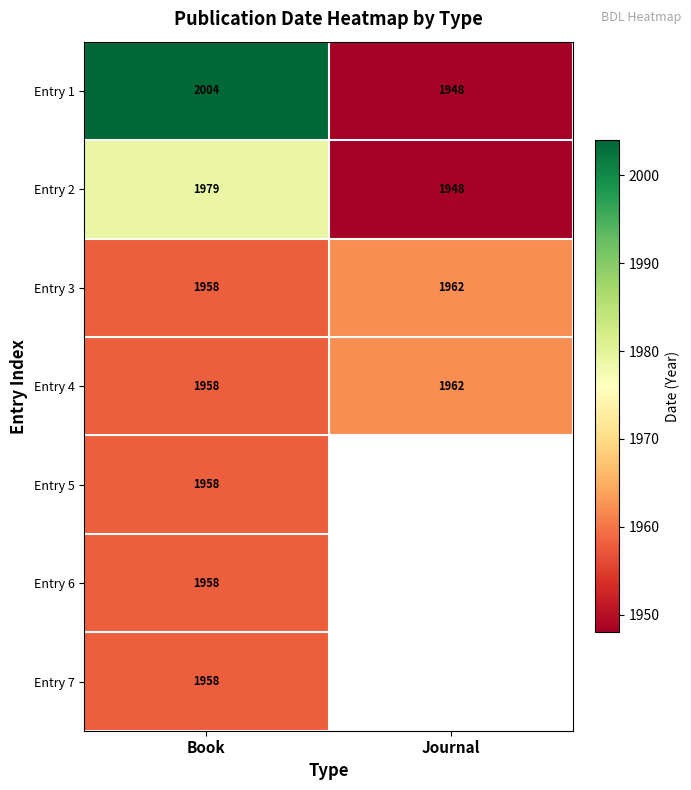

Between Journal and Book, which is larger?

Book